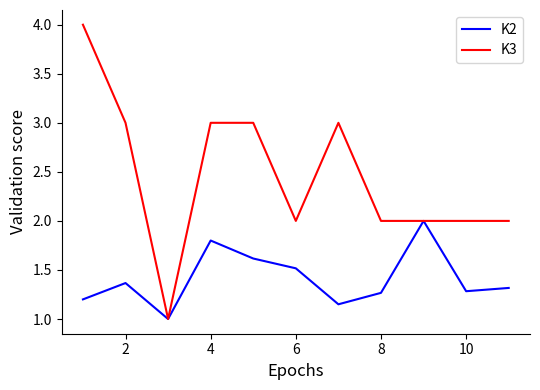

How many distinct data groups are displayed?

2